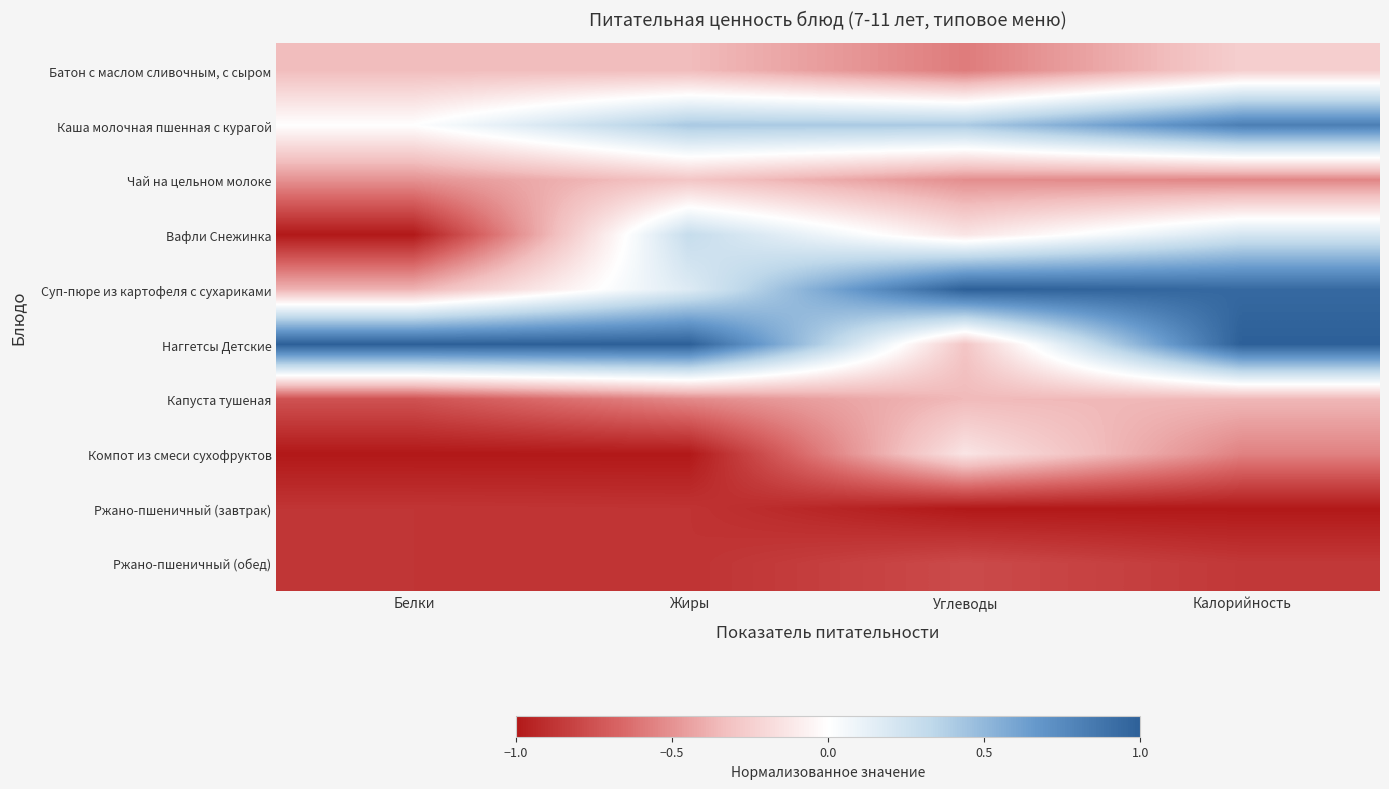

At Калорийность, list the series in order from largest to smallest.

Наггетсы Детские, Суп-пюре из картофеля с сухариками, Каша молочная пшенная с курагой, Вафли Снежинка, Батон с маслом сливочным, с сыром, Капуста тушеная, Чай на цельном молоке, Компот из смеси сухофруктов, Ржано-пшеничный (обед), Ржано-пшеничный (завтрак)